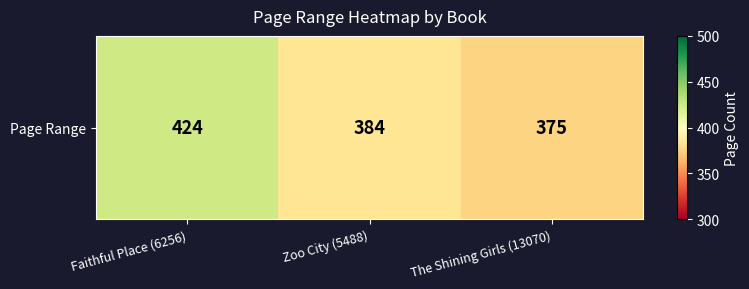

What is the change in value from Zoo City (5488) to The Shining Girls (13070)?

-9